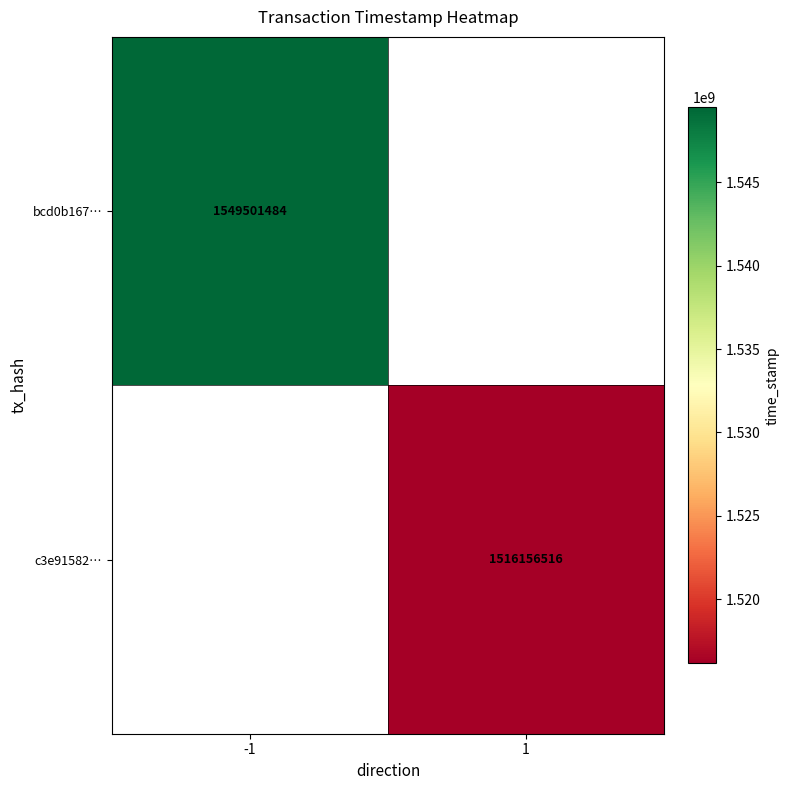

The value of c3e91582… at 1 is 2261776516. True or false?

False